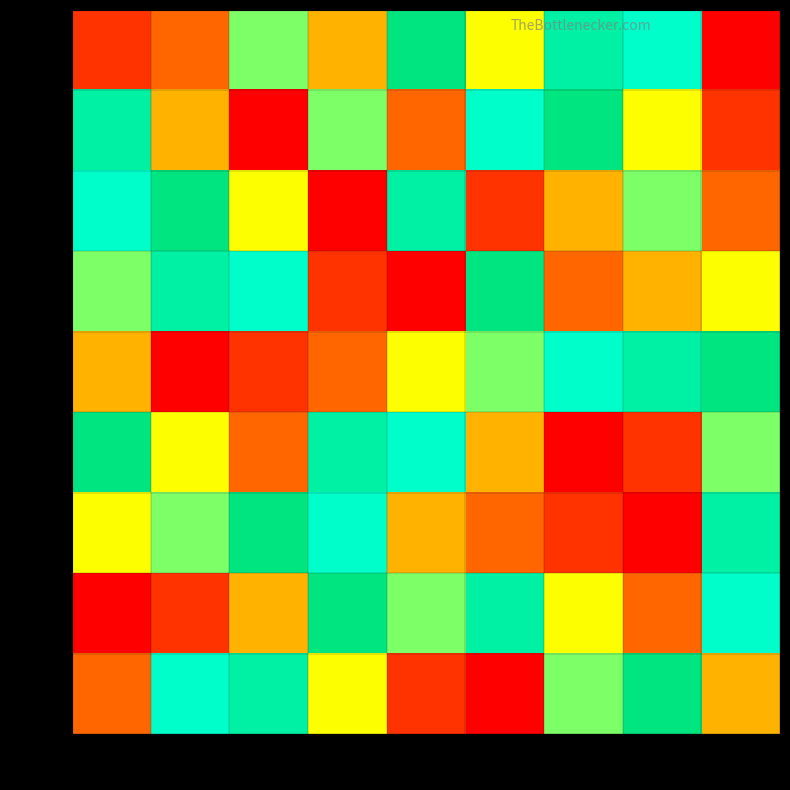

Which series changed the most between col4 and col7?

row6